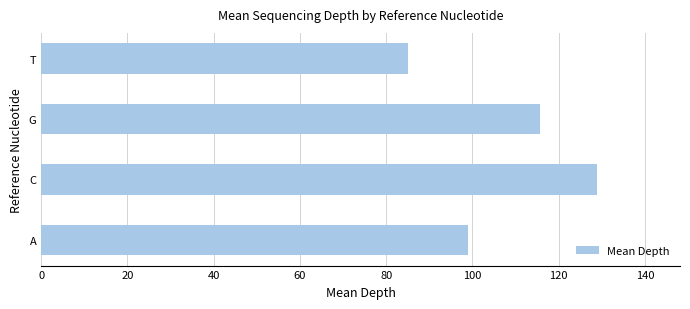

Between G and C, which is larger?

C